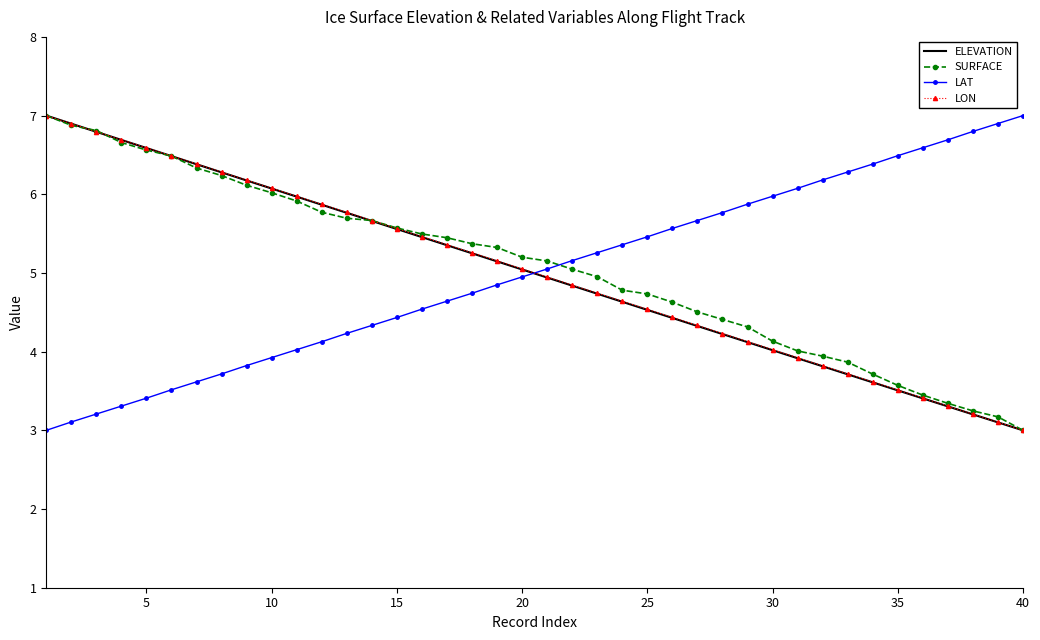

What is the maximum value for LON?

7.0